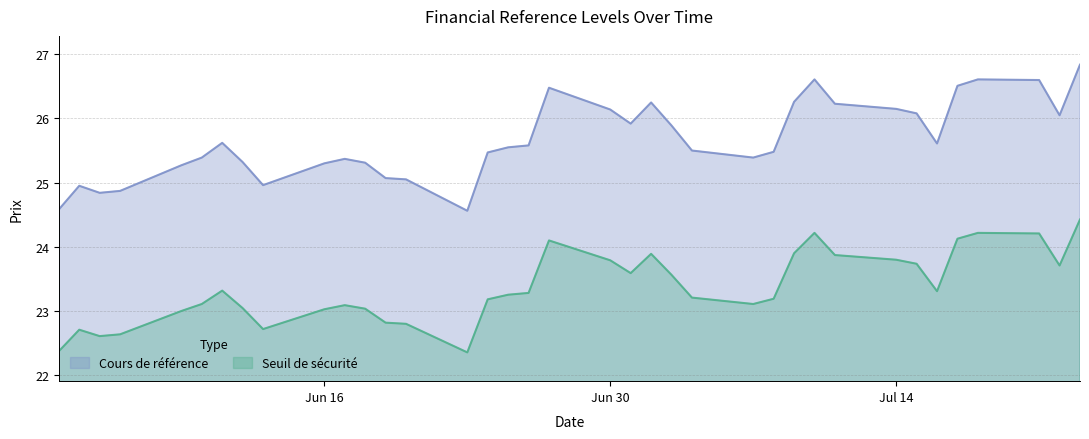

The Seuil de sécurité series shows 30.7 at 2025-06-24. True or false?

False